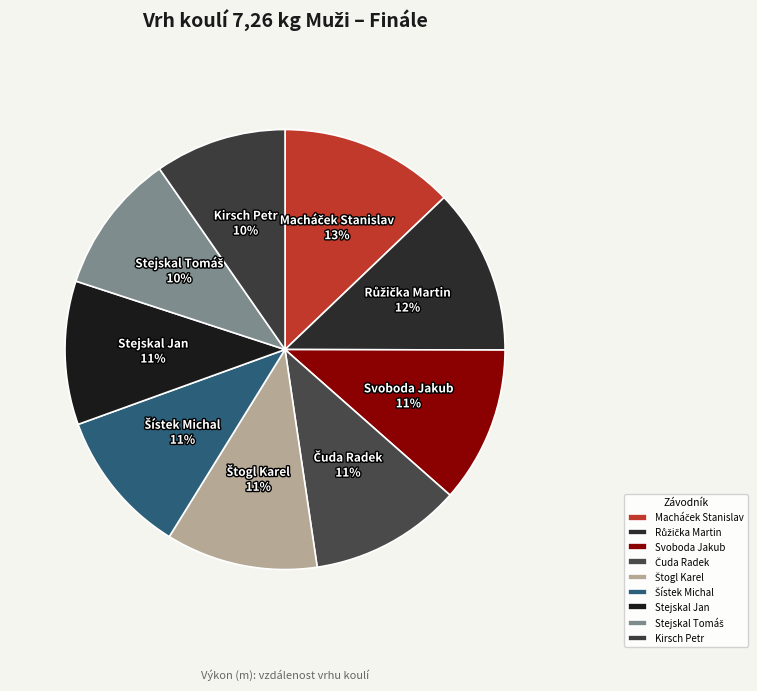

What percentage is the Svoboda Jakub slice, to the nearest percent?

11%